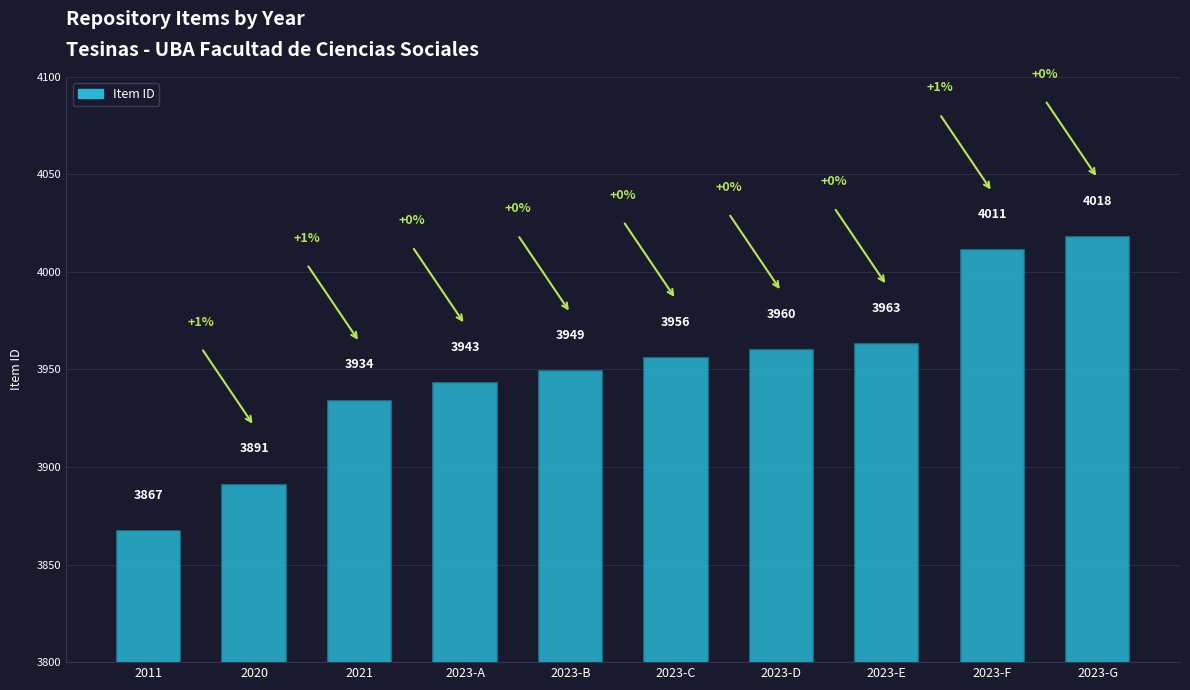

What is the value of the 7th bar from the left?

3960